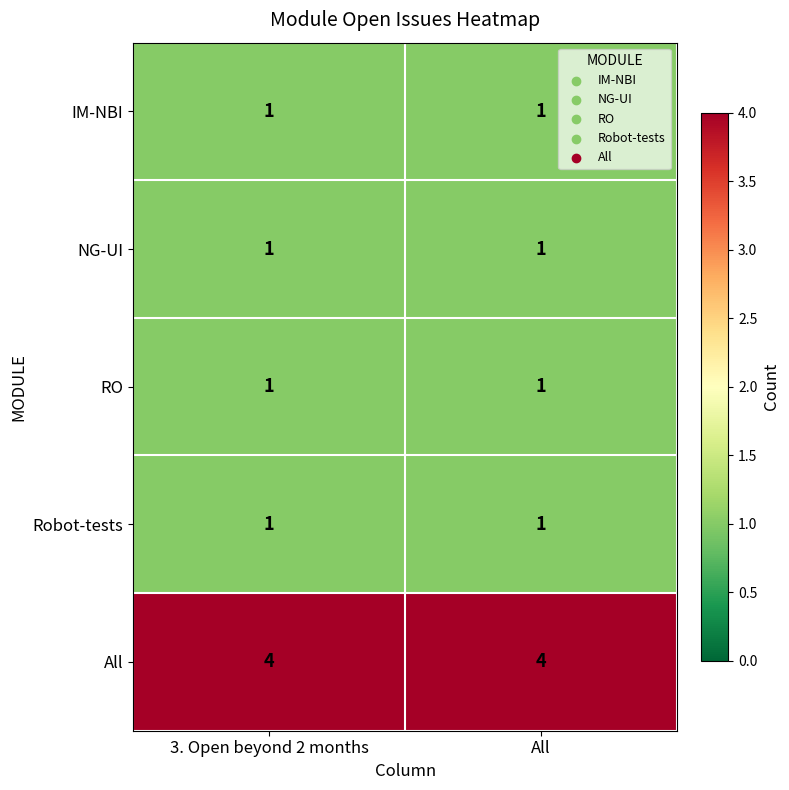

What is the difference between the highest and lowest values at All?

3